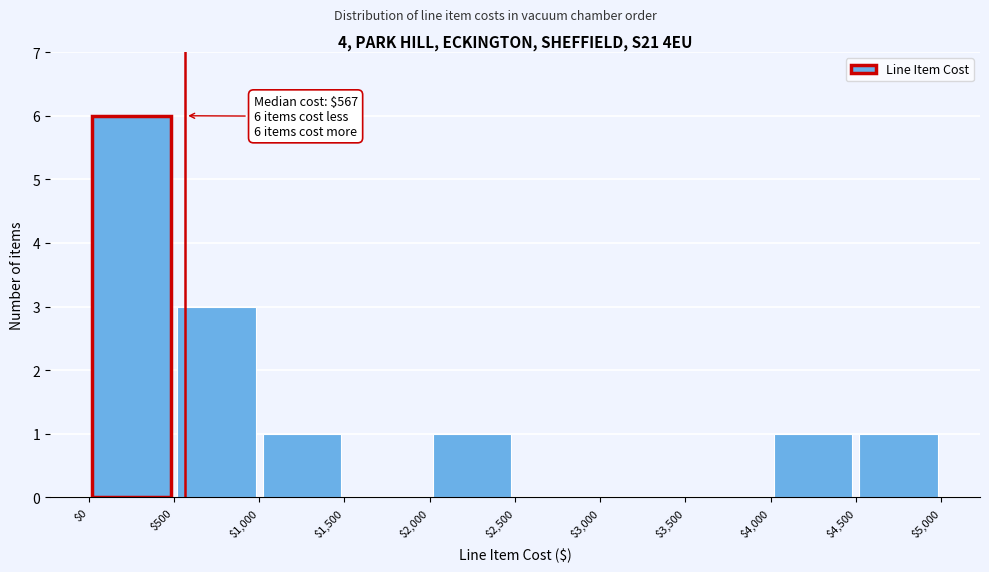

Over which range of the x-axis is the bar tallest?

$0 to $500